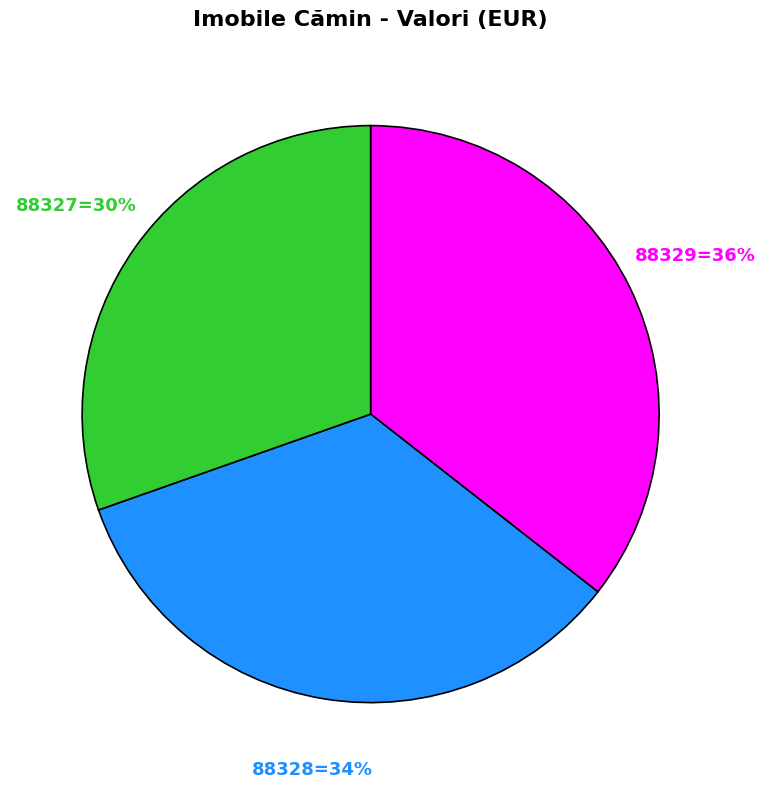

To the nearest percent, what is the average slice percentage?

33%